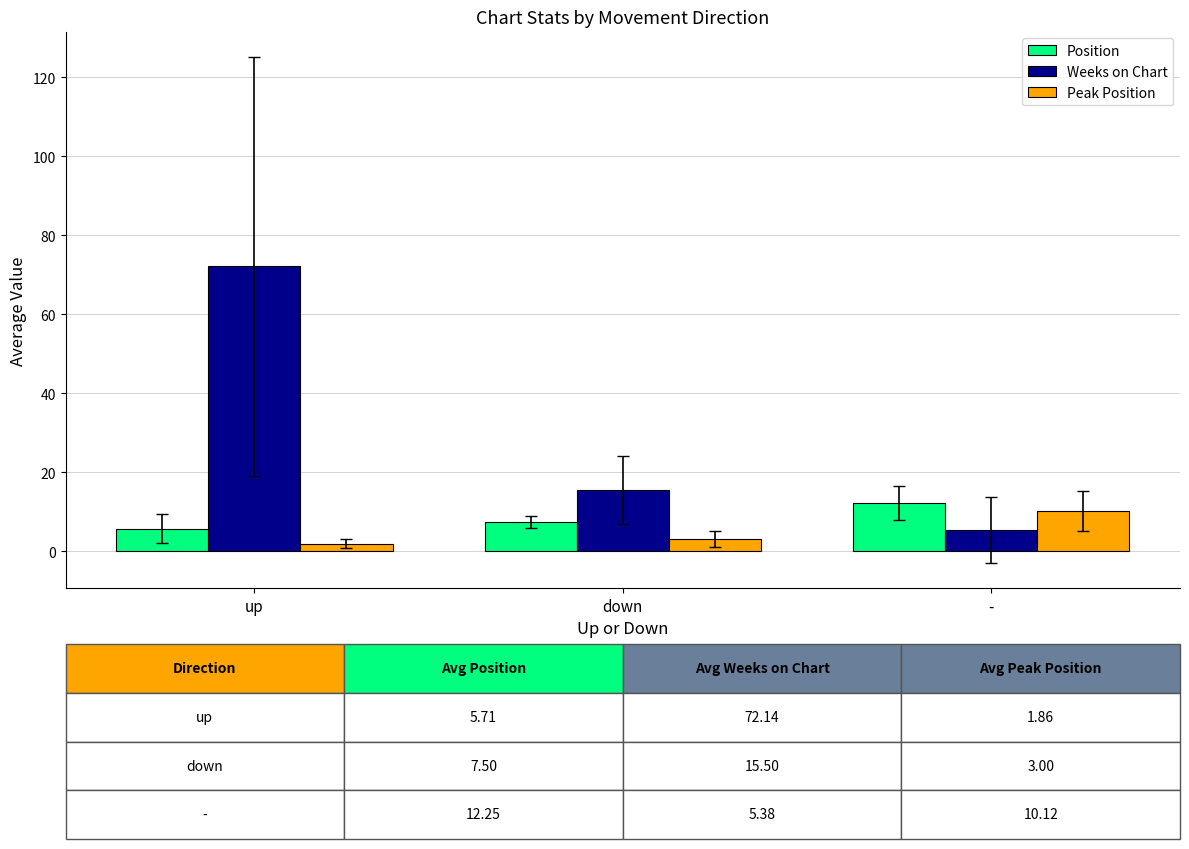

Which series has the largest range (max minus min)?

Weeks on Chart